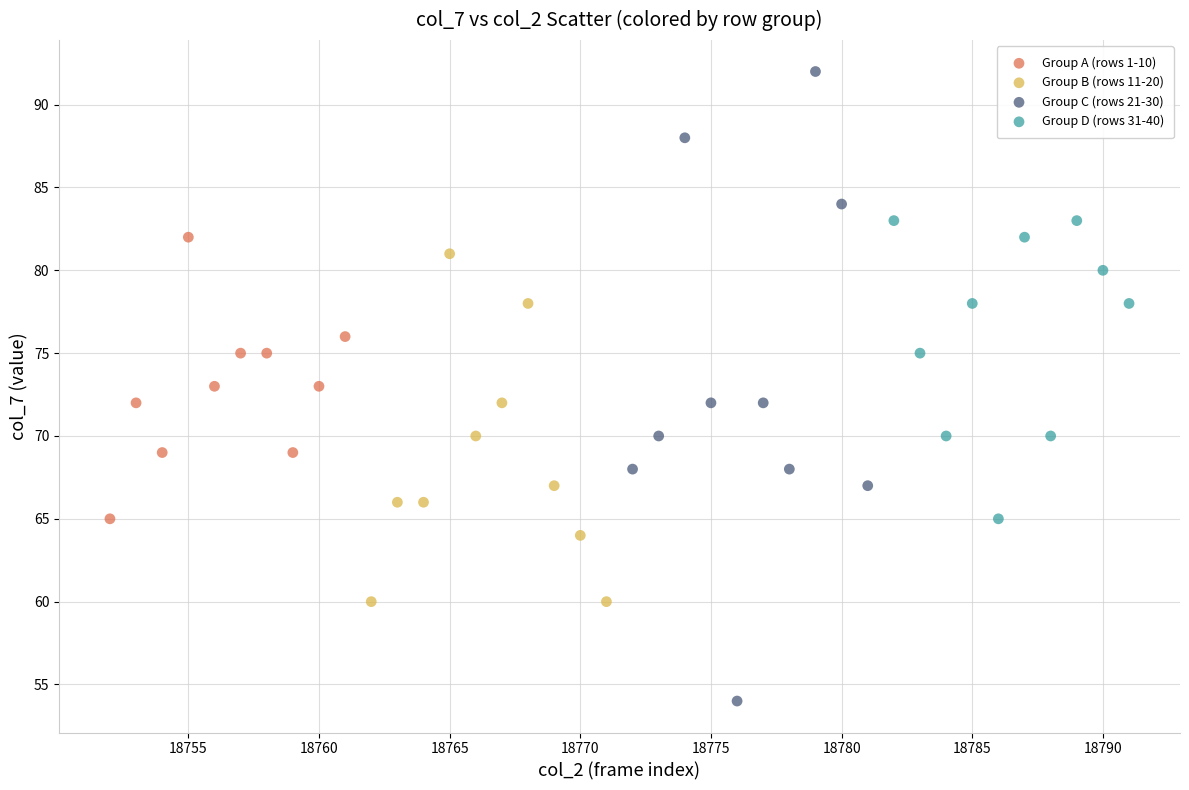

Which series reaches the maximum Y coordinate?

Group C (rows 21-30)